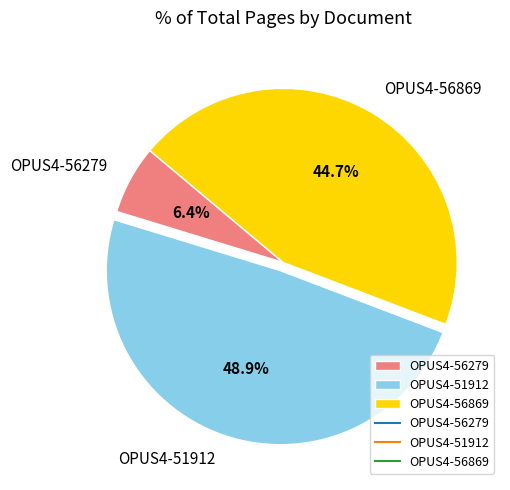

Rank the categories by value from highest to lowest.

OPUS4-51912, OPUS4-56869, OPUS4-56279